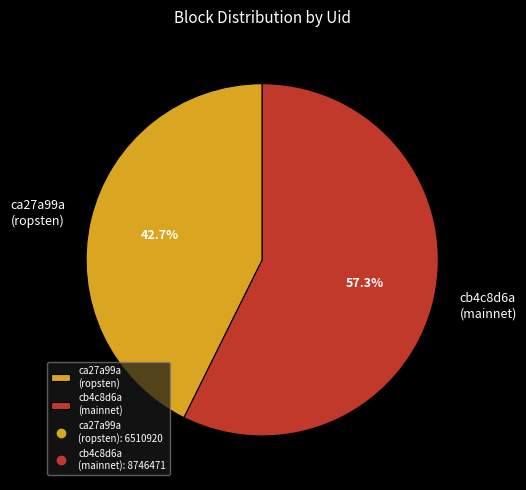

Which has a higher value, ca27a99a (ropsten) or cb4c8d6a (mainnet)?

cb4c8d6a (mainnet)